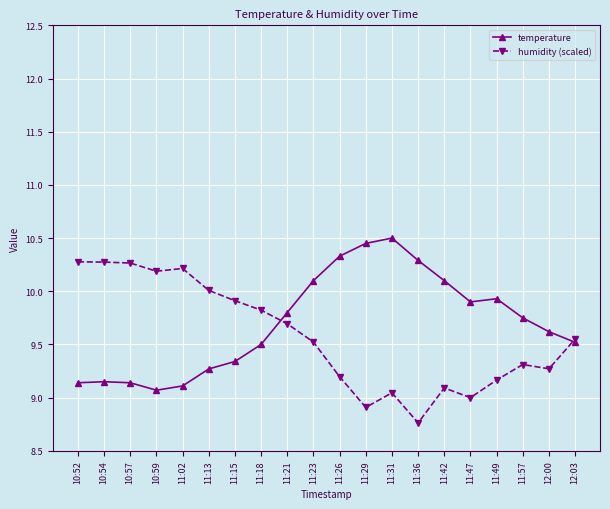

What is the label of the 6th point from the right?

11:42